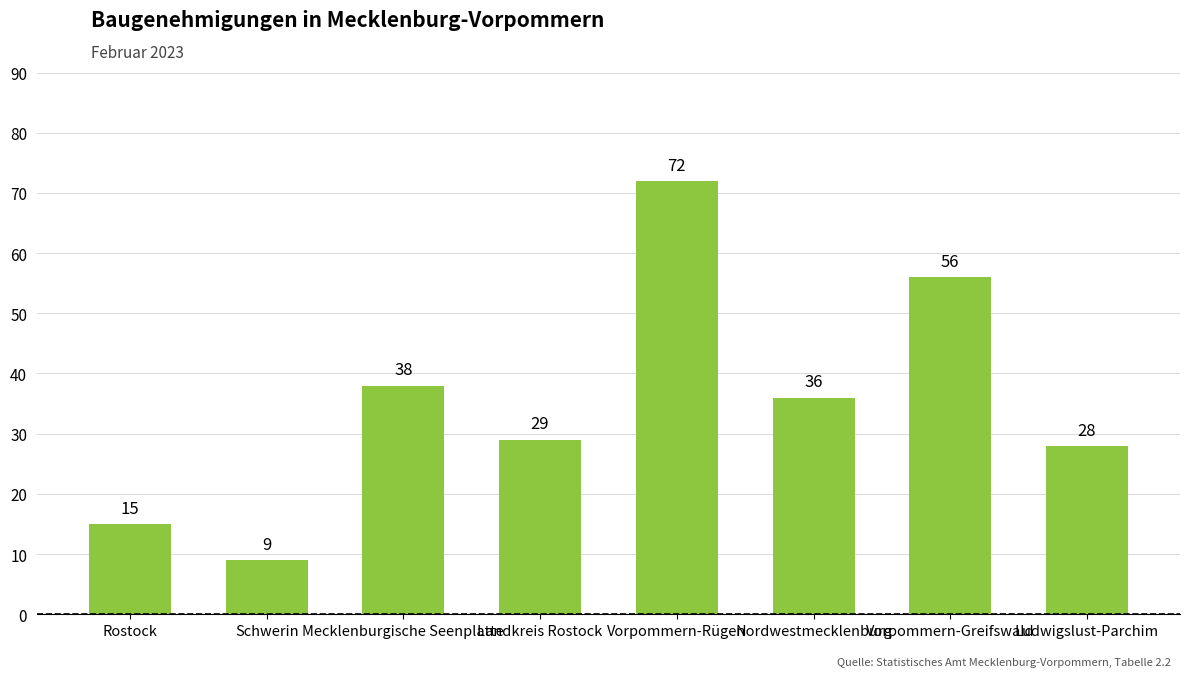

What is the approximate value at Ludwigslust-Parchim, to the nearest 5?

30